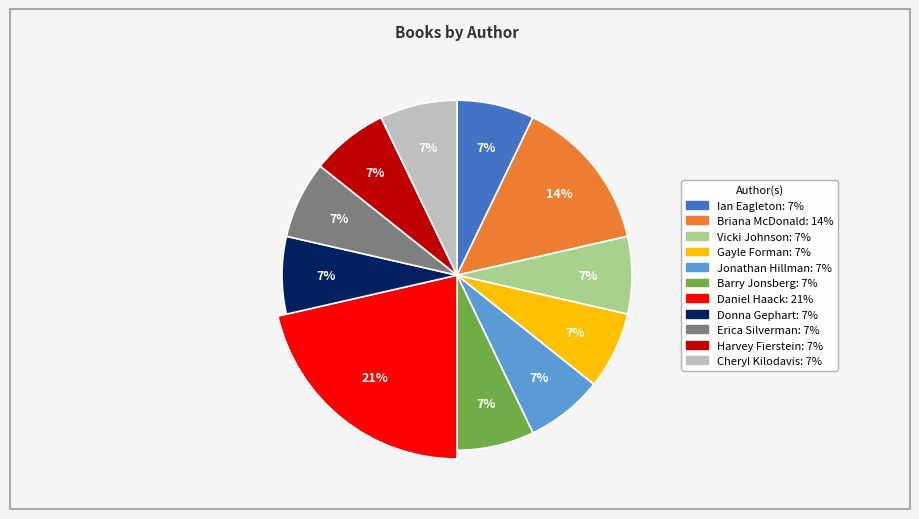

To the nearest percent, what is the combined percentage of Donna Gephart and Cheryl Kilodavis?

14%